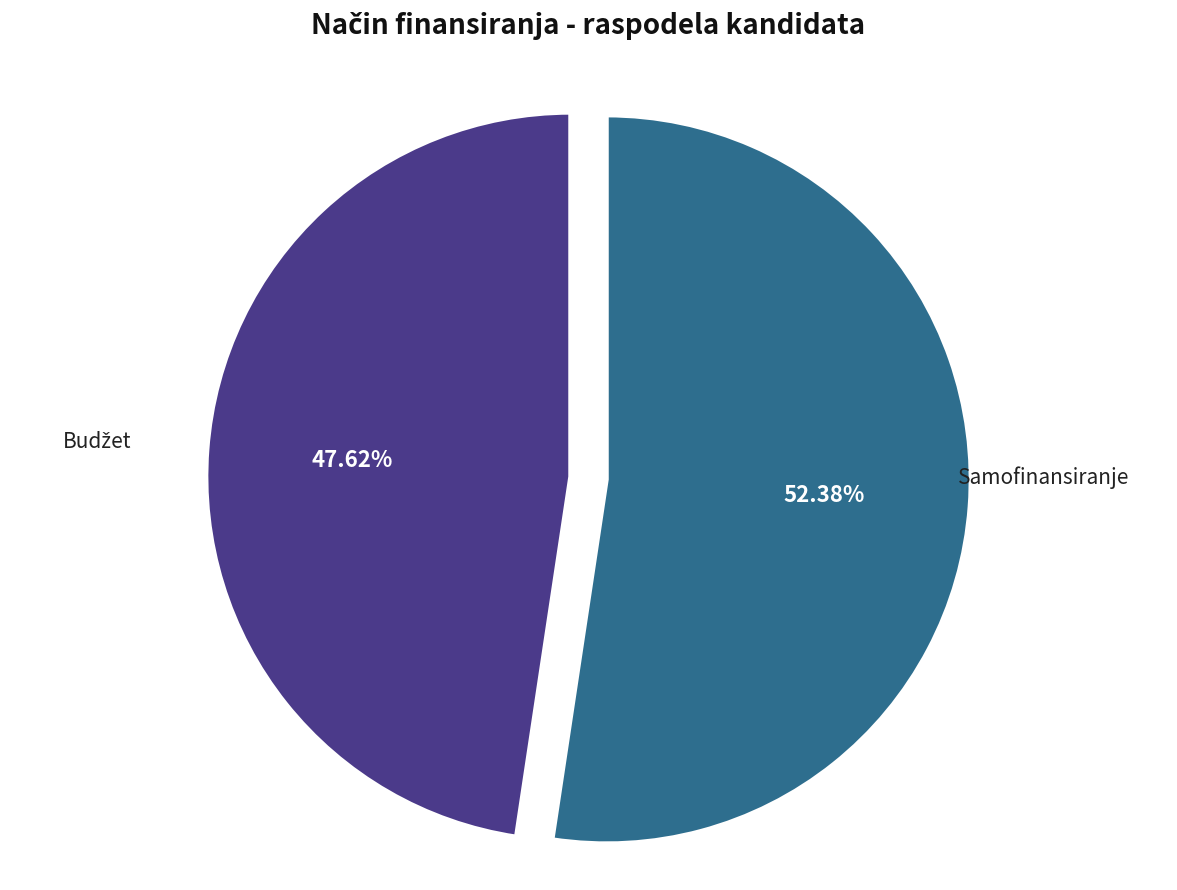

What is the majority slice?

Samofinansiranje